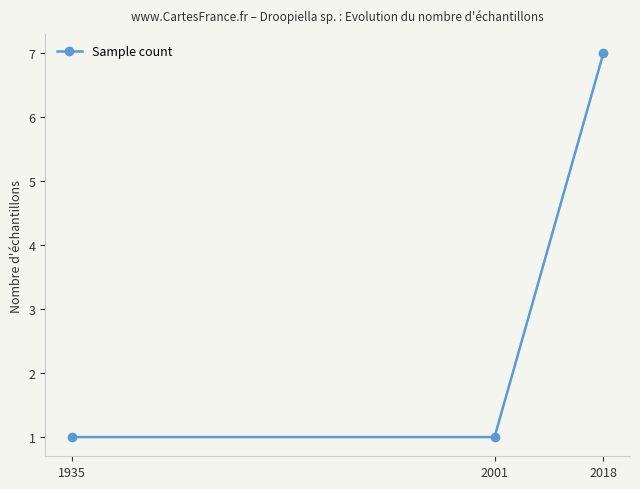

What value does the data have at 2018?

7